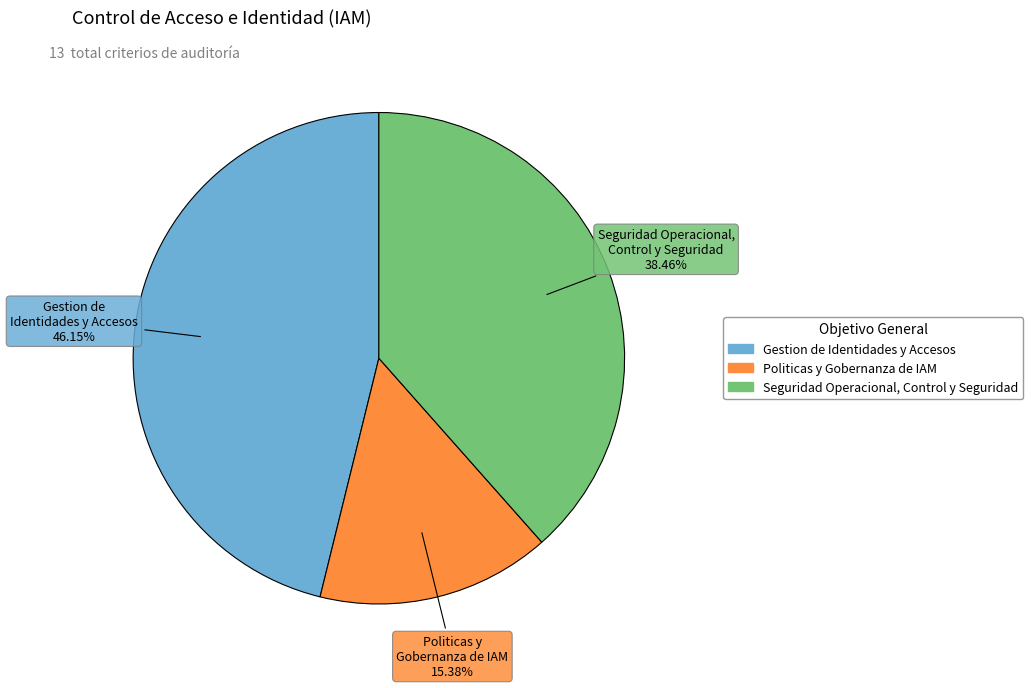

Which has a higher value, Seguridad Operacional, Control y Seguridad or Politicas y Gobernanza de IAM?

Seguridad Operacional, Control y Seguridad